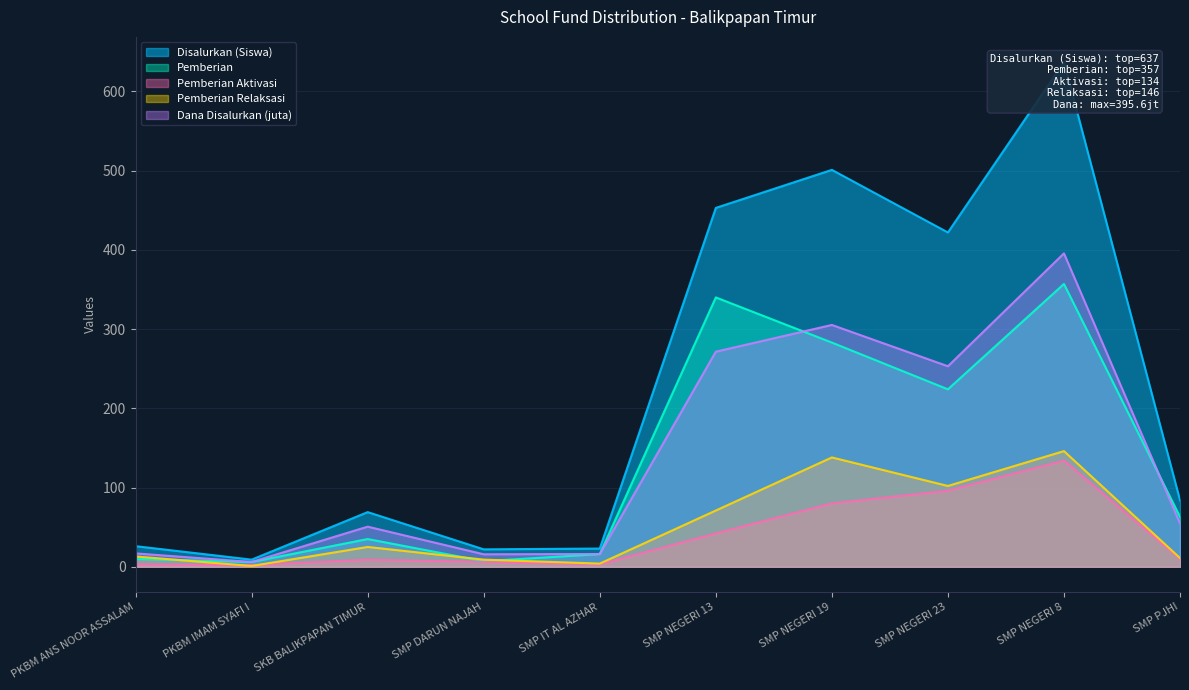

At which category does Disalurkan (Siswa) reach its first local peak?

SKB BALIKPAPAN TIMUR